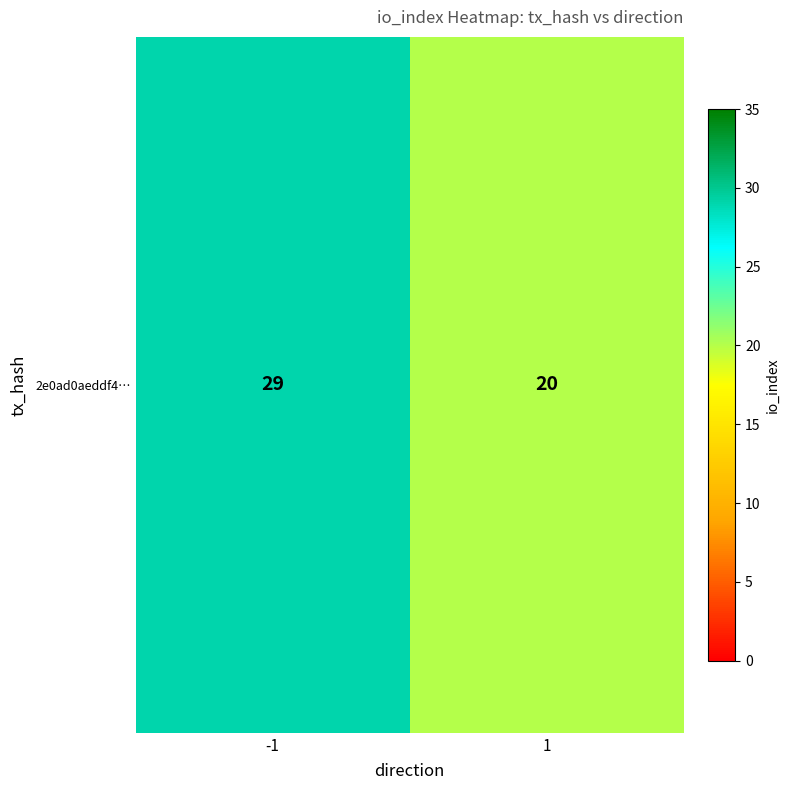

Rank the categories by value from highest to lowest.

-1, 1